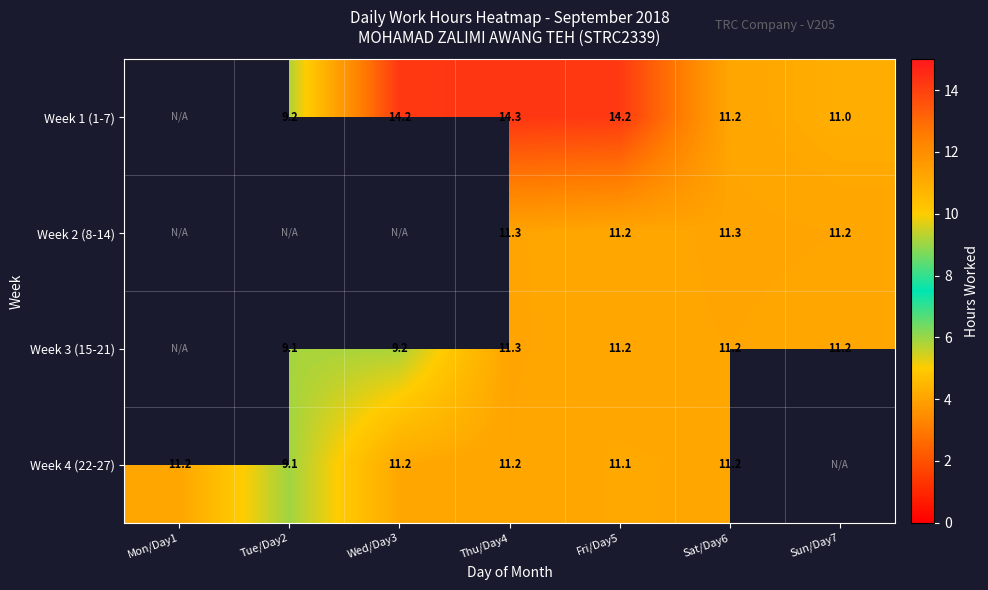

What is the difference between the highest and lowest values at Fri/Day5?

3.1